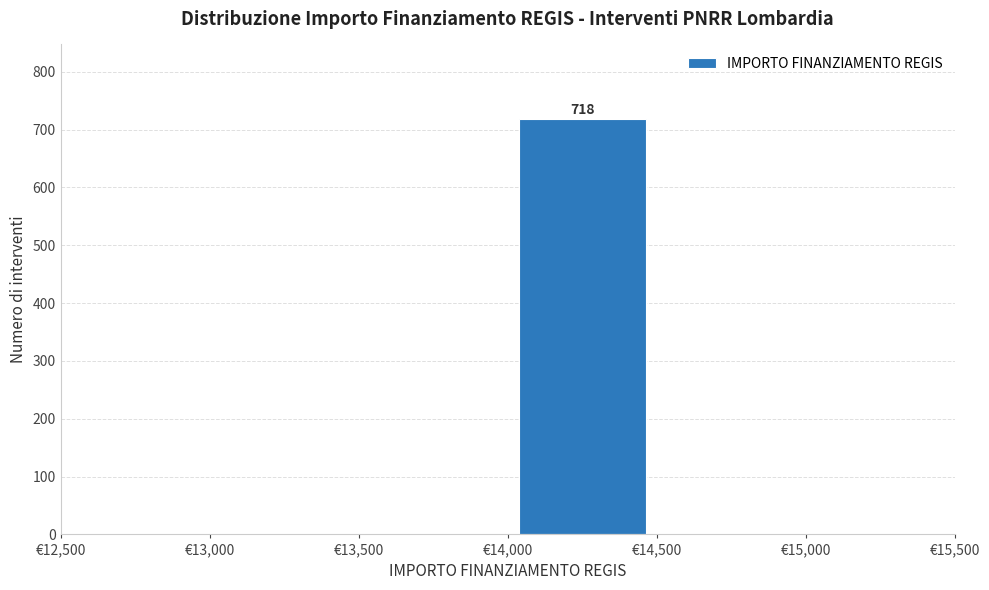

Over which range of the x-axis is the bar tallest?

14000 to 14500